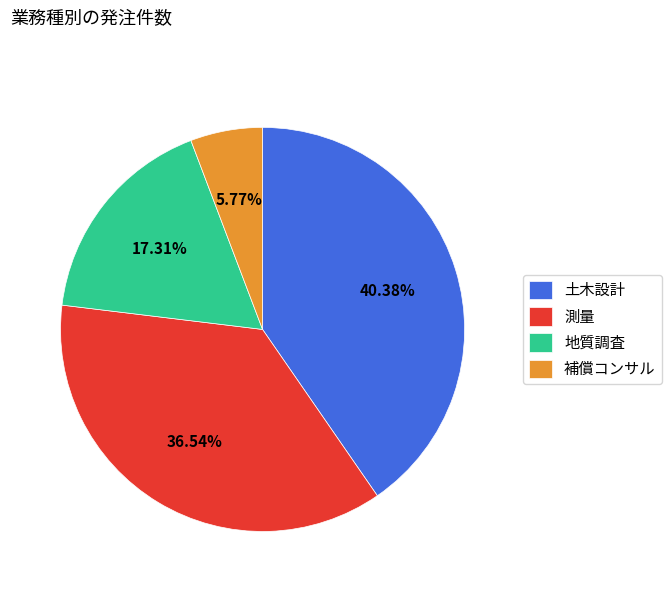

Approximately how many times larger is the value at 土木設計 compared to 地質調査?

2.3